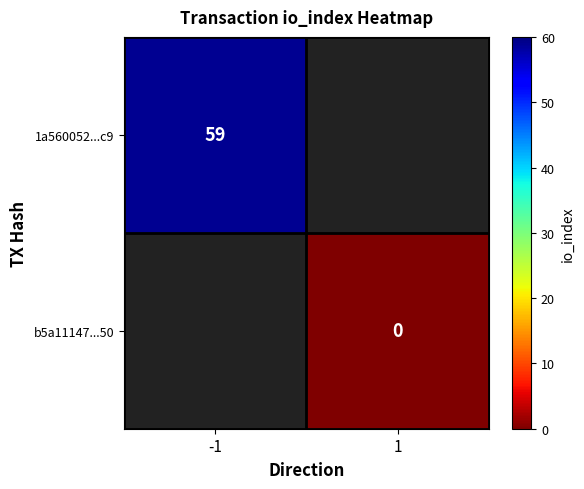

Is it true that 1a560052...c9 equals 85 at -1?

False